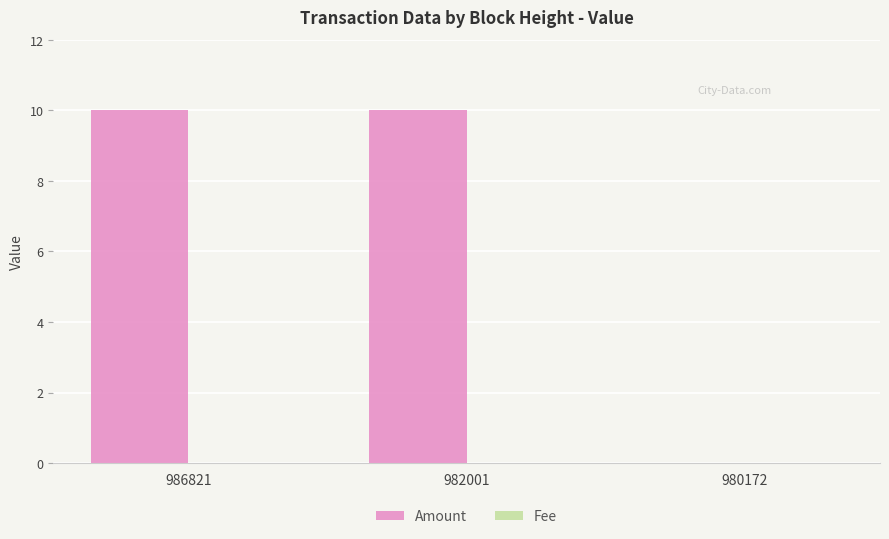

The value of Amount at 986821 is 10.0. True or false?

True